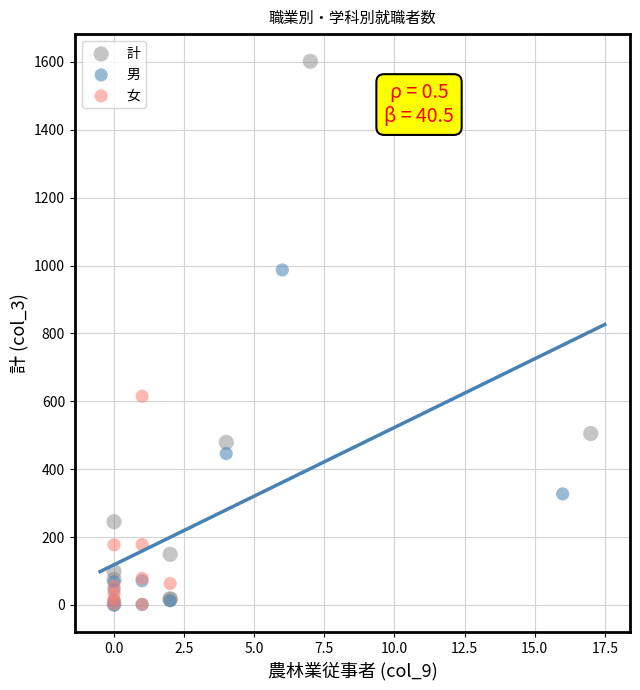

What are all the series names shown in the legend?

計, 男, 女